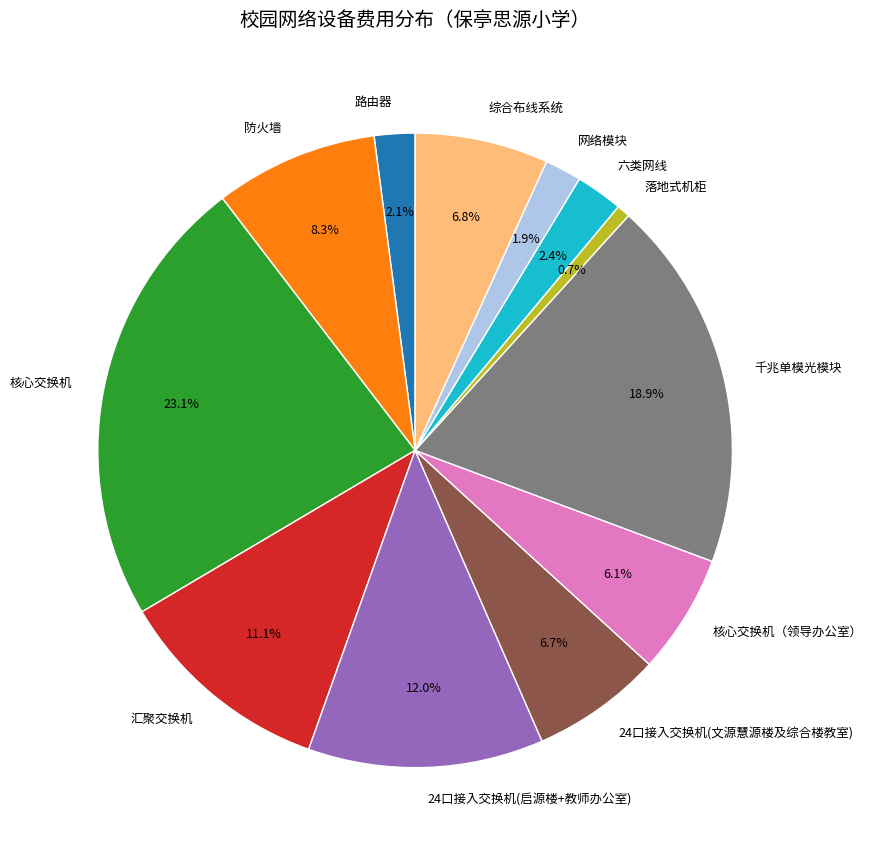

Does any single category account for the majority?

No